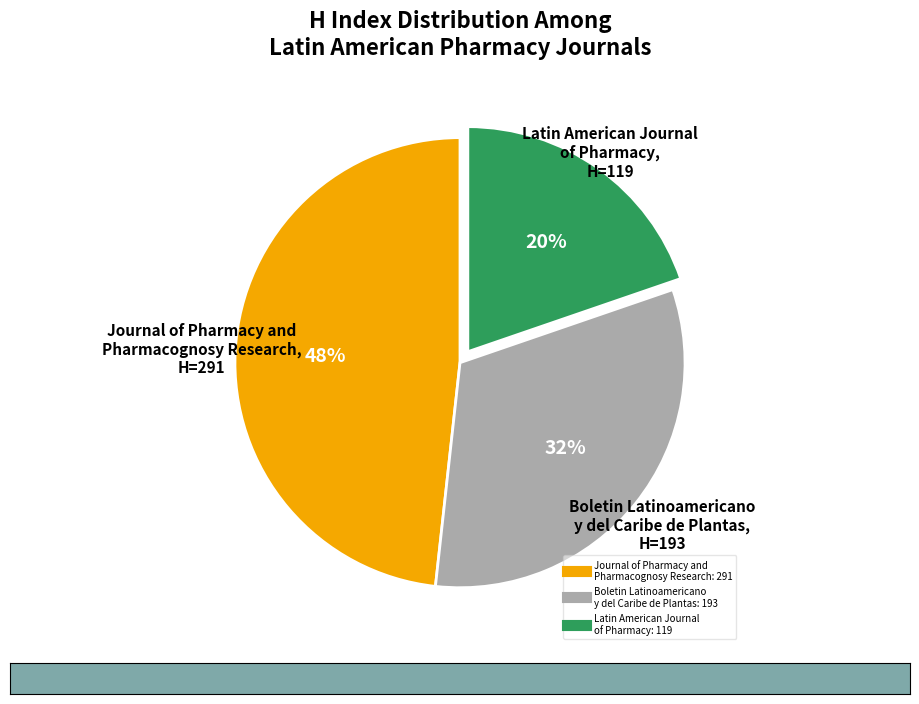

To the nearest percent, what percentage of the pie is Boletin Latinoamericano y del Caribe de Plantas?

32%